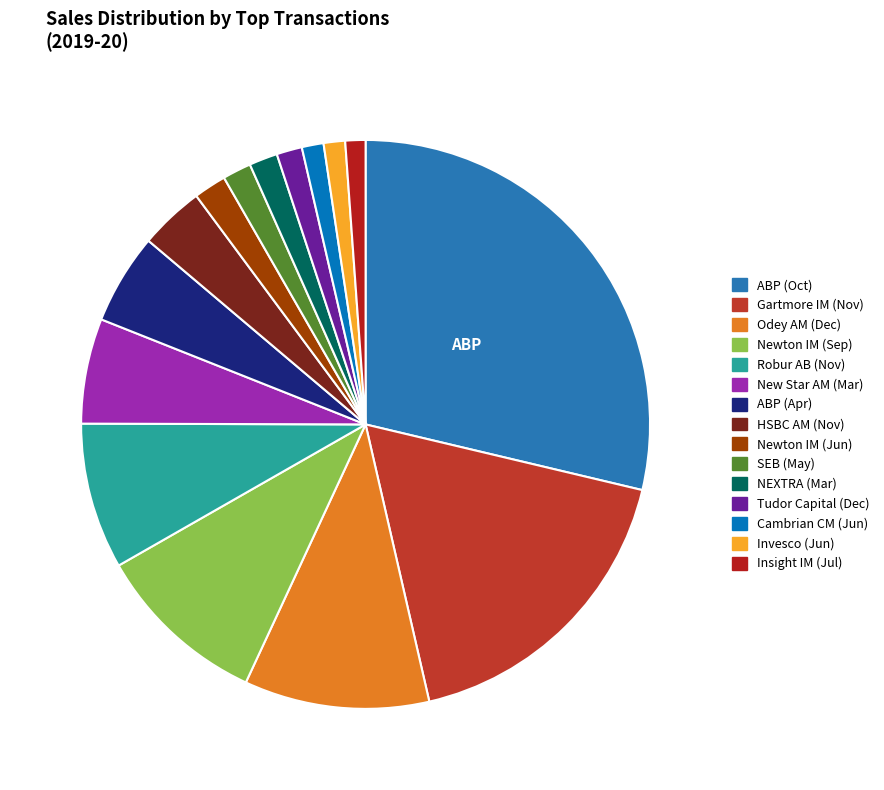

Count the number of slices in the pie.

15